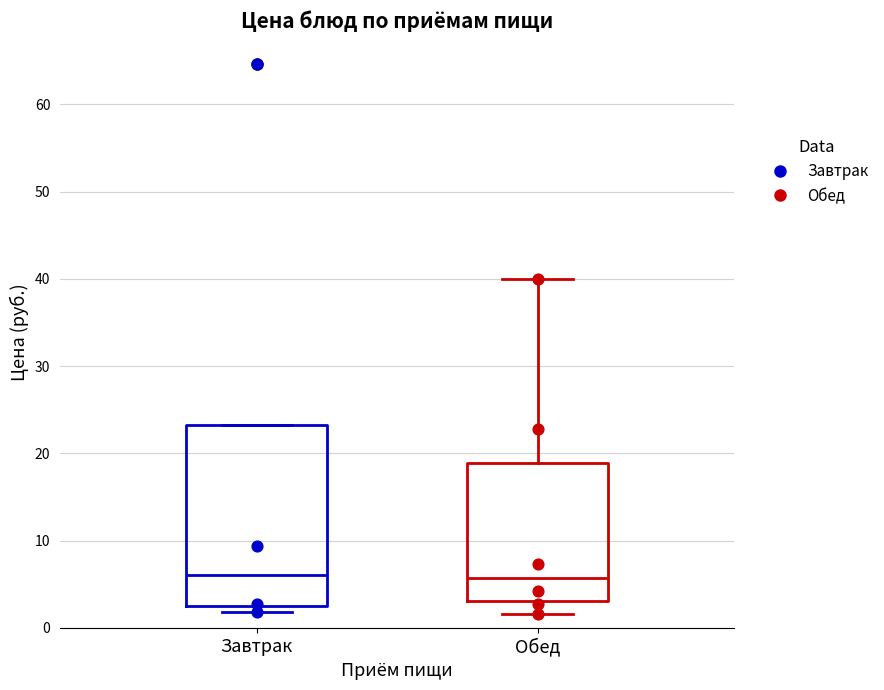

Where is the upper edge of the box for Завтрак on the y-axis? The values are not printed on the chart, so give them approximately, as read against the axis.

23